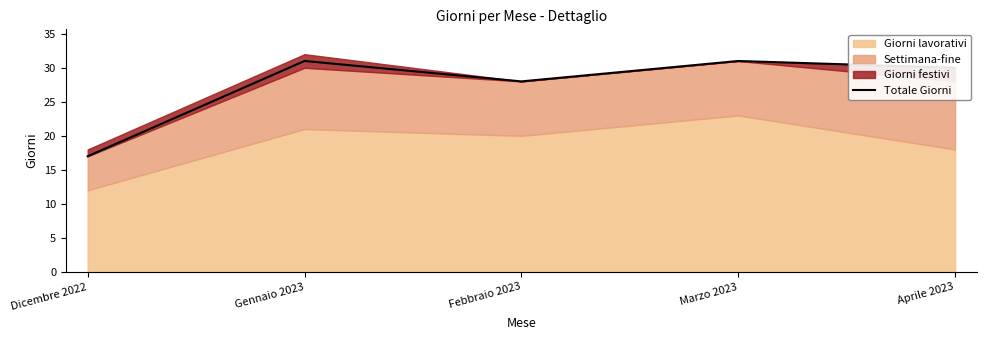

Is it true that the value at Gennaio 2023 is 22?

False